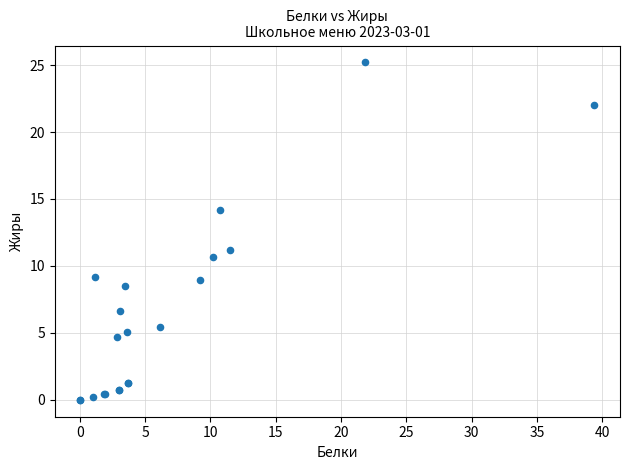

What Y value in the scatter plot is closest to 12?

11.2